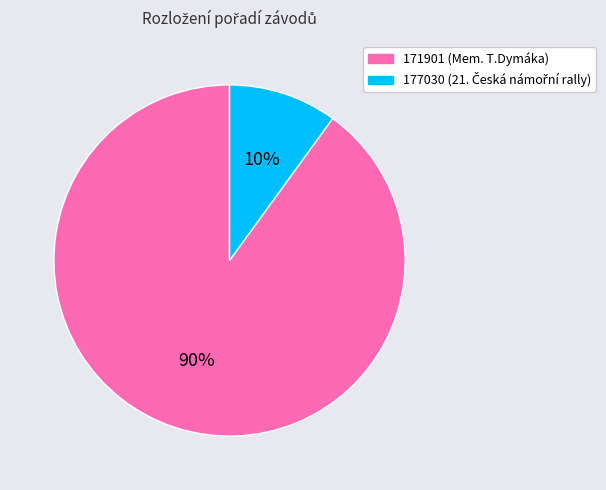

What percentage is the 177030 slice, to the nearest percent?

10%